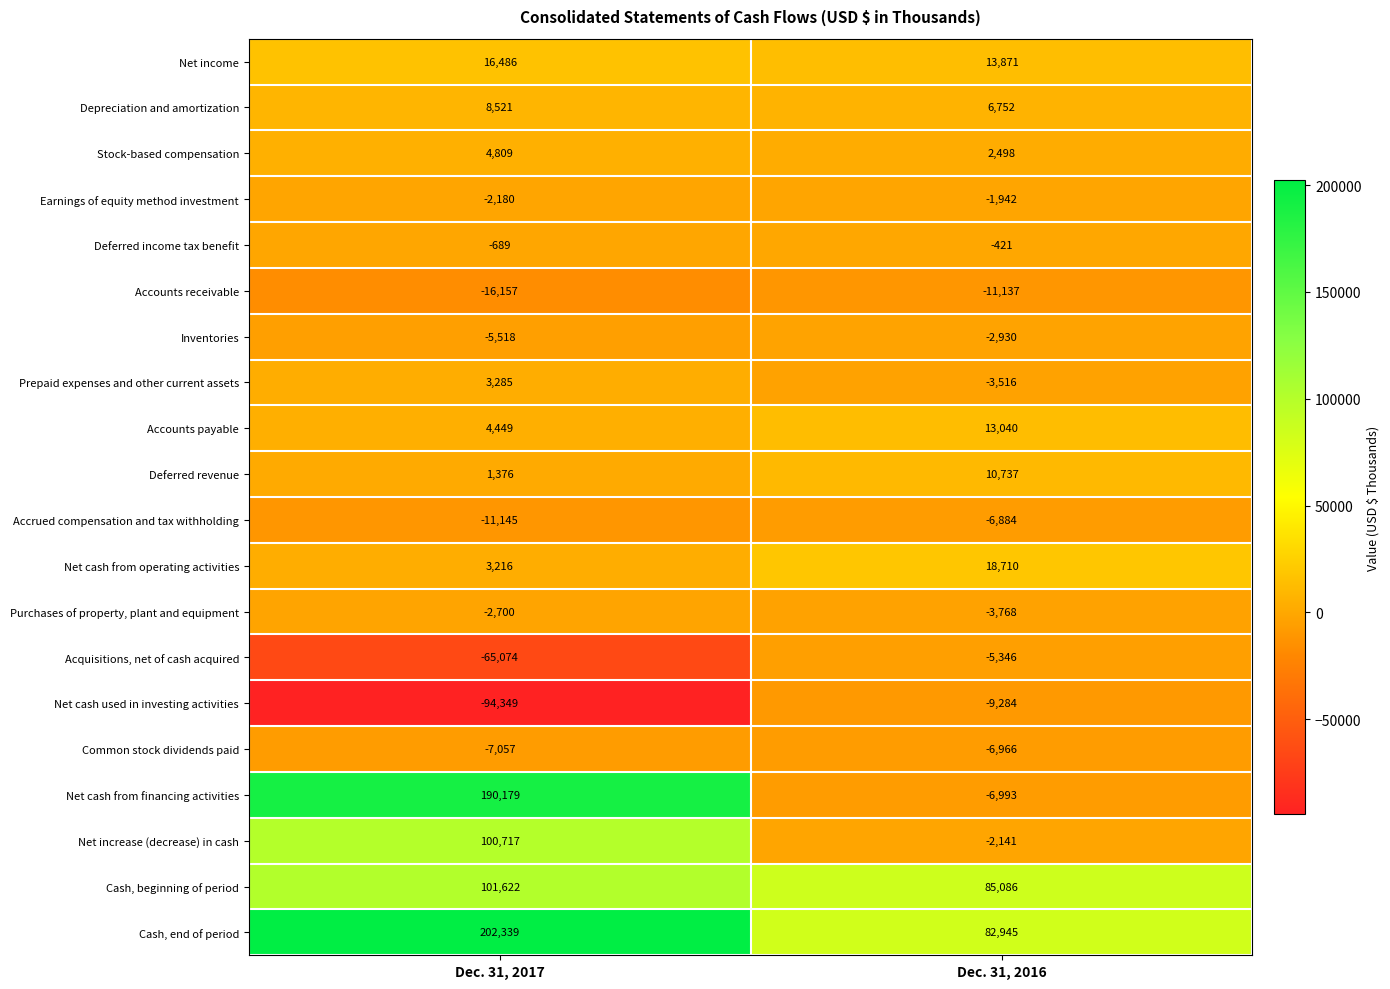

What value does the Cash, end of period series have at Dec. 31, 2017?

202339